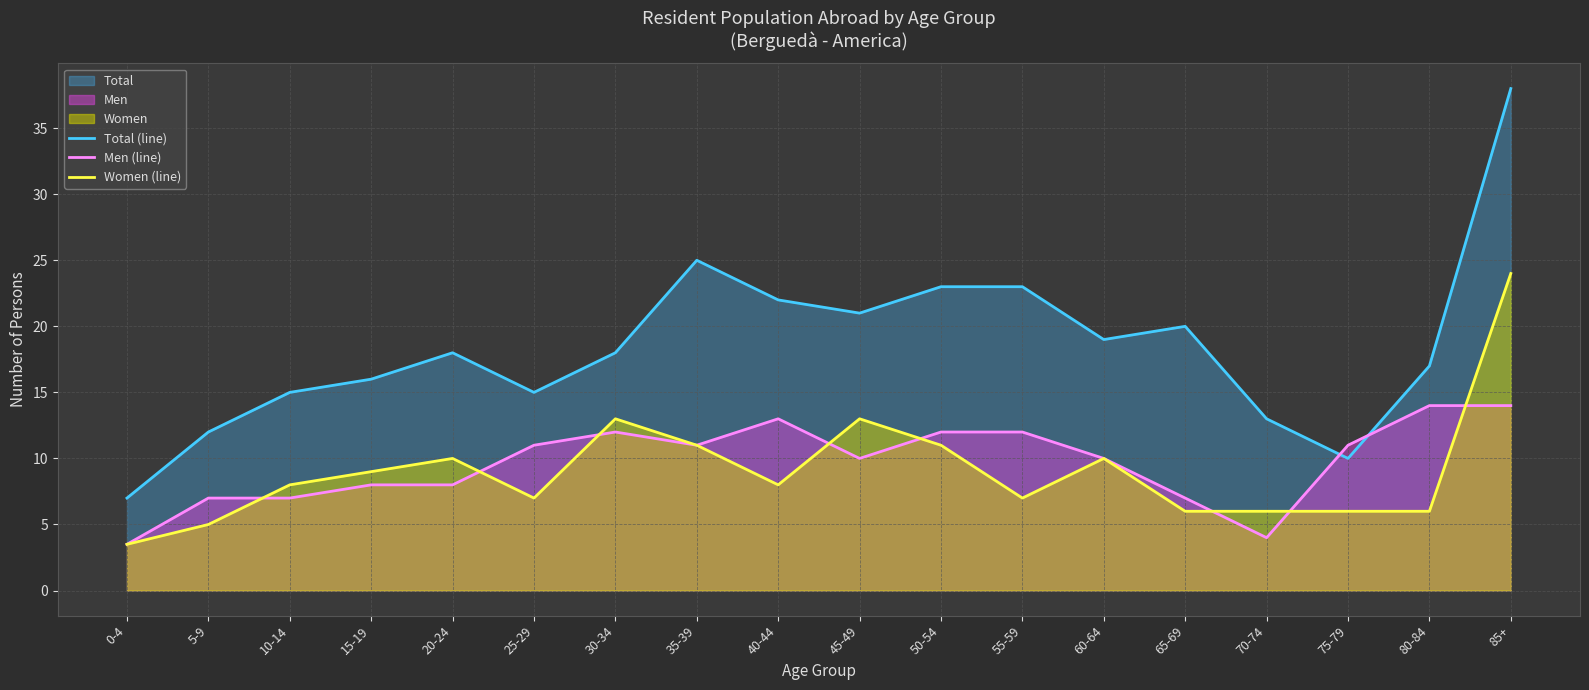

The Women (line) series shows 16.2 at 35-39. True or false?

False